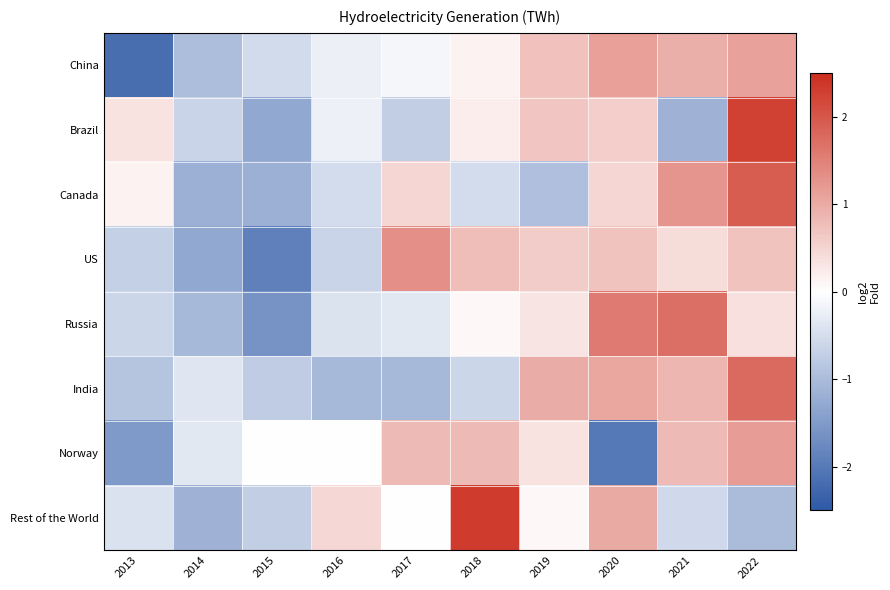

What is the difference between the highest and lowest values at 2016?

1.5